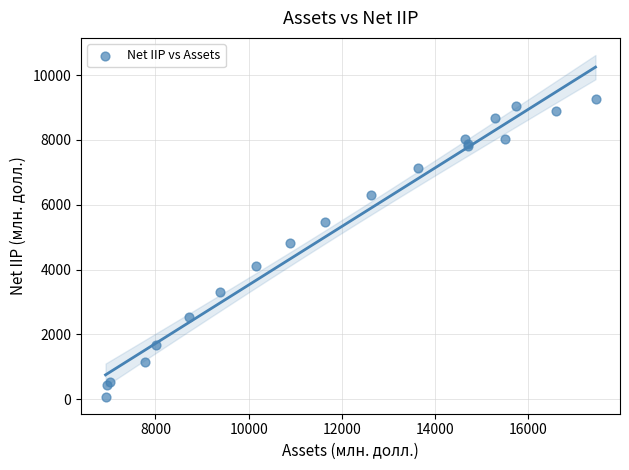

What Y value in the scatter plot is closest to 4667?

4832.3